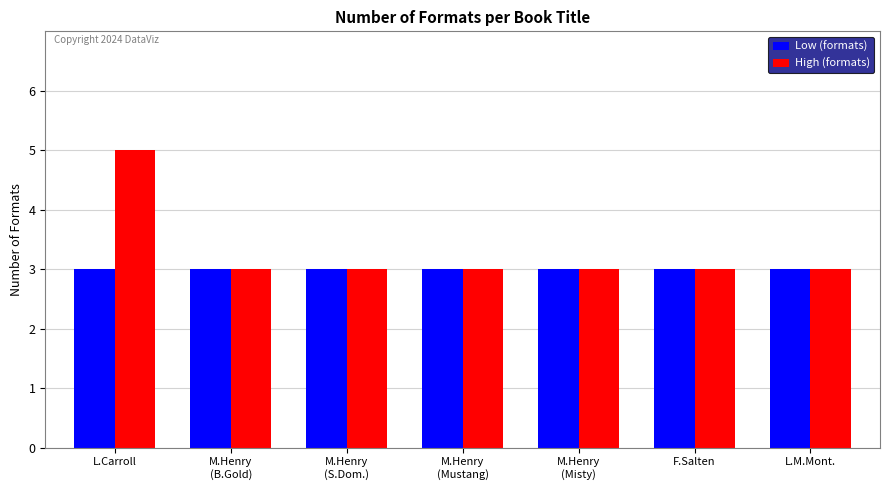

What is the total value across all series at L.M.Mont.?

6